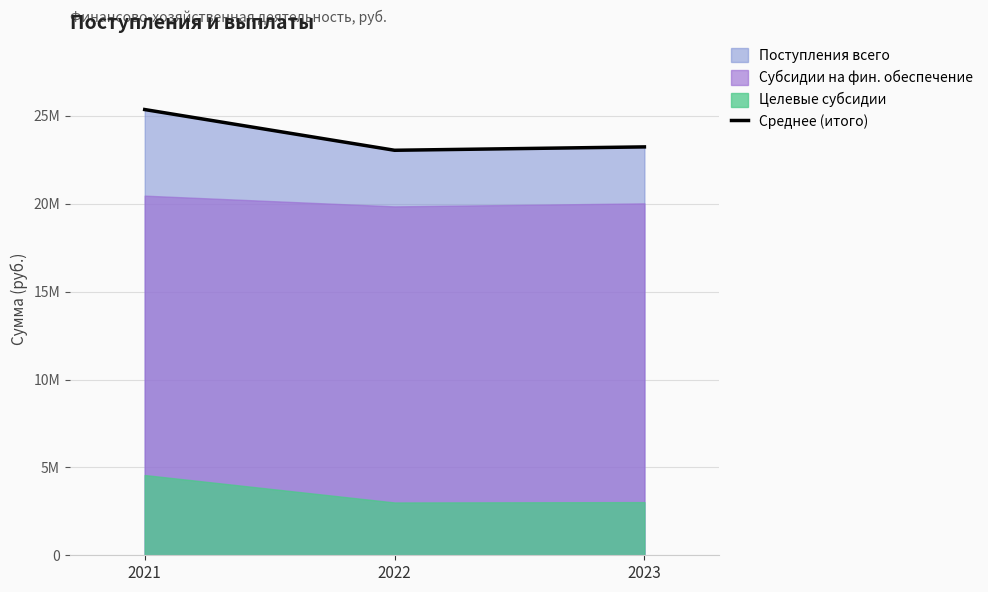

What is the value of the 3rd point from the left?

23235705.0